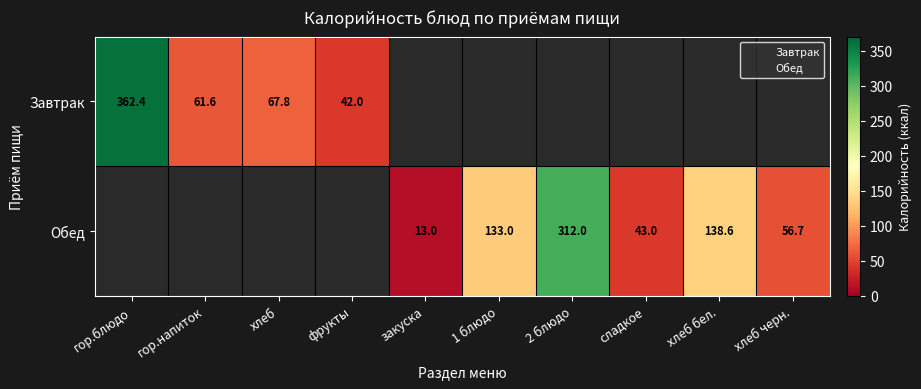

What is the difference between the Обед values at 1 блюдо and хлеб черн.?

76.3